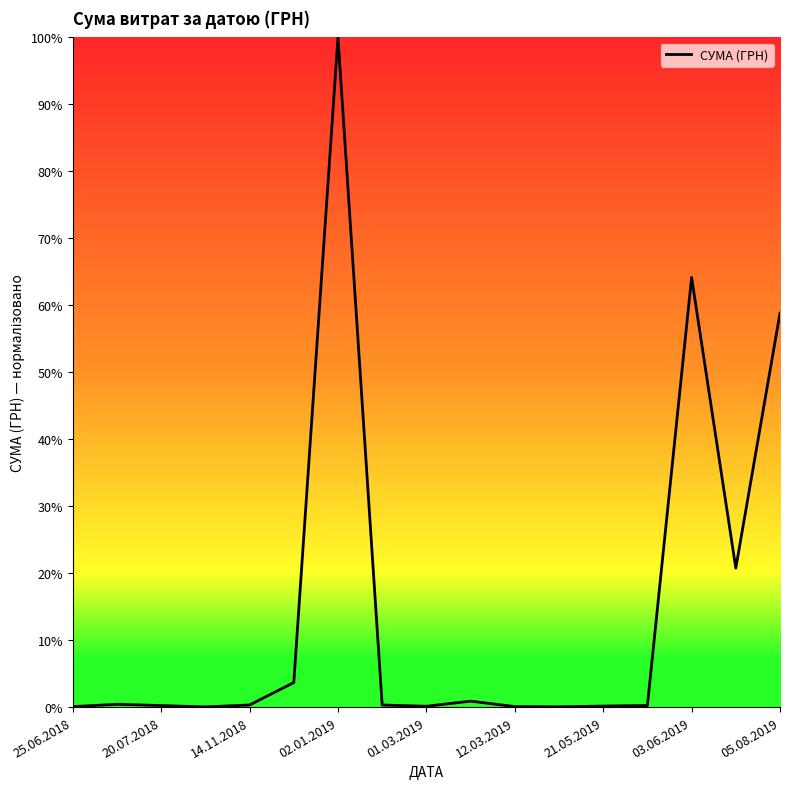

What is the difference between the maximum and minimum values?

100.0